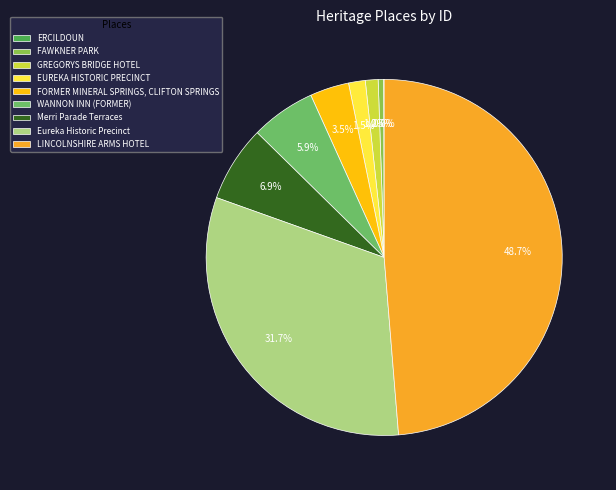

What is the smallest slice in the pie chart?

ERCILDOUN